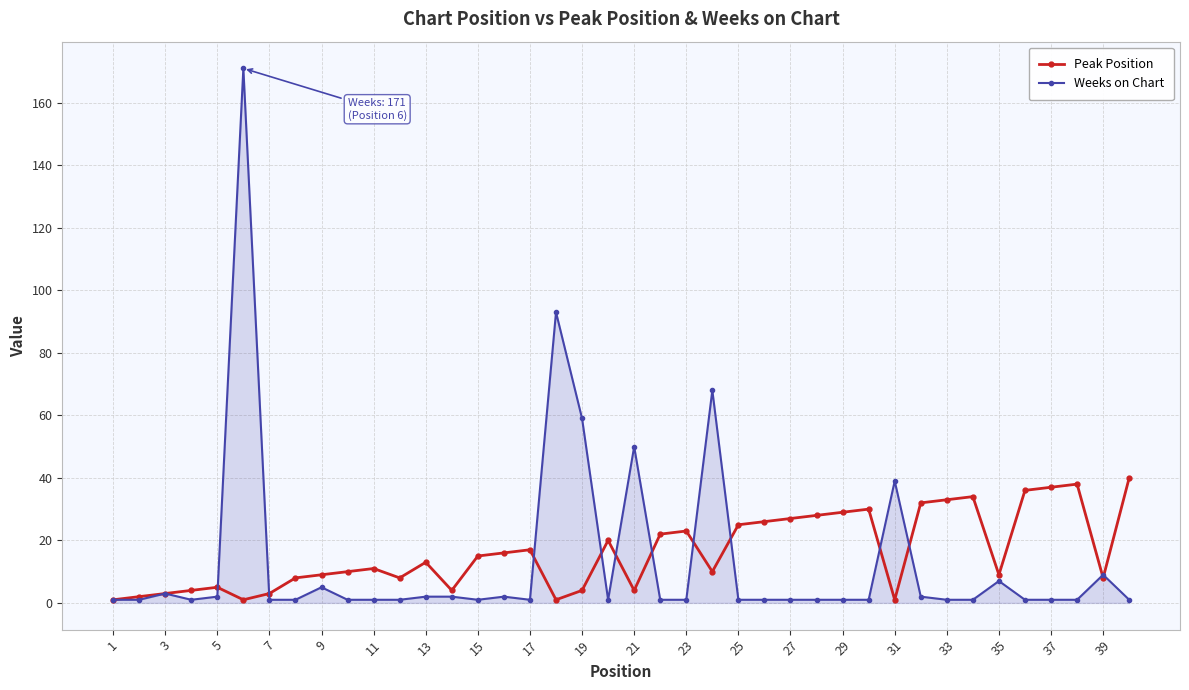

Rank the series by their maximum value, from highest to lowest.

Weeks on Chart, Peak Position